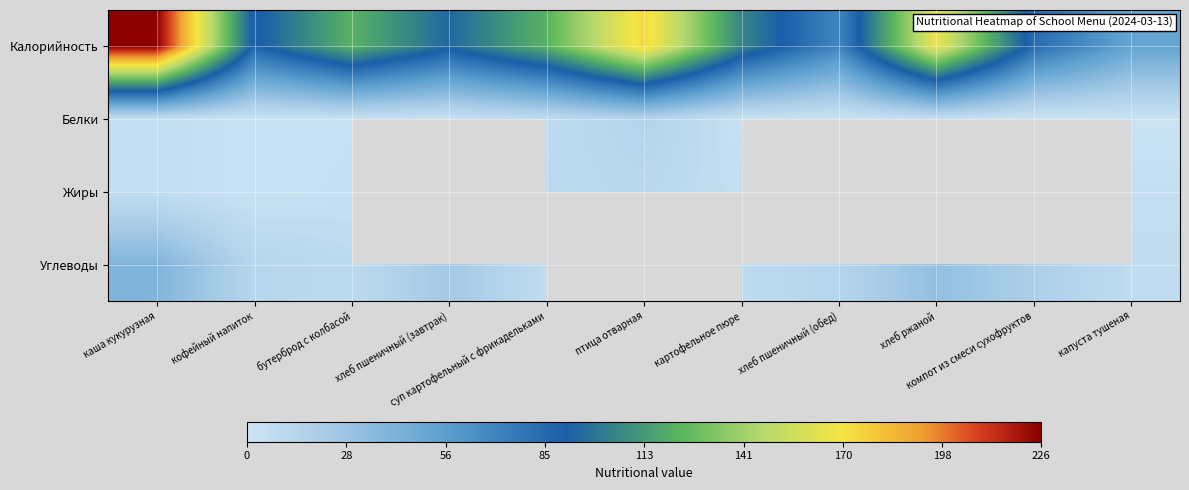

What is the spread (max minus min) of values at хлеб пшеничный (обед)?

68.0